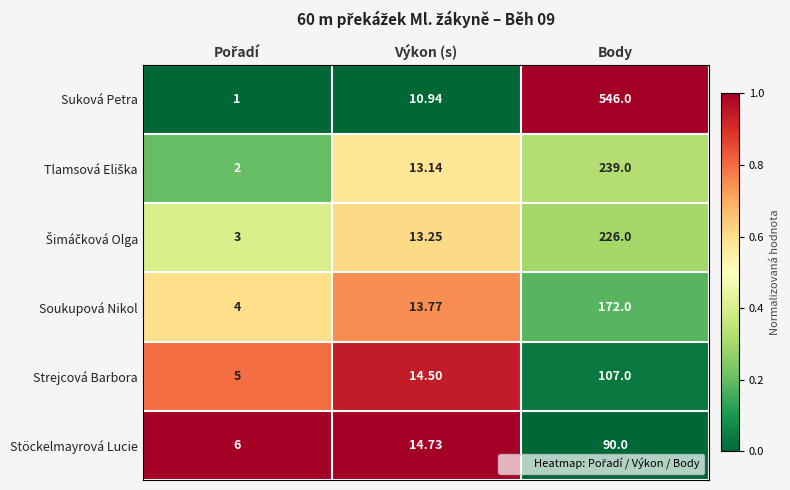

Which series has the largest total across all categories?

Suková Petra